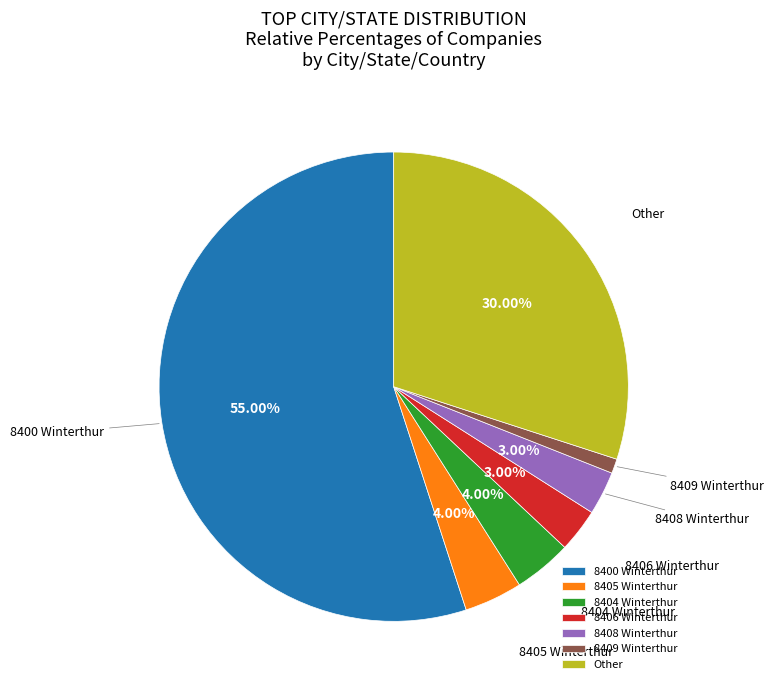

Is there any slice that represents more than half of the pie?

Yes